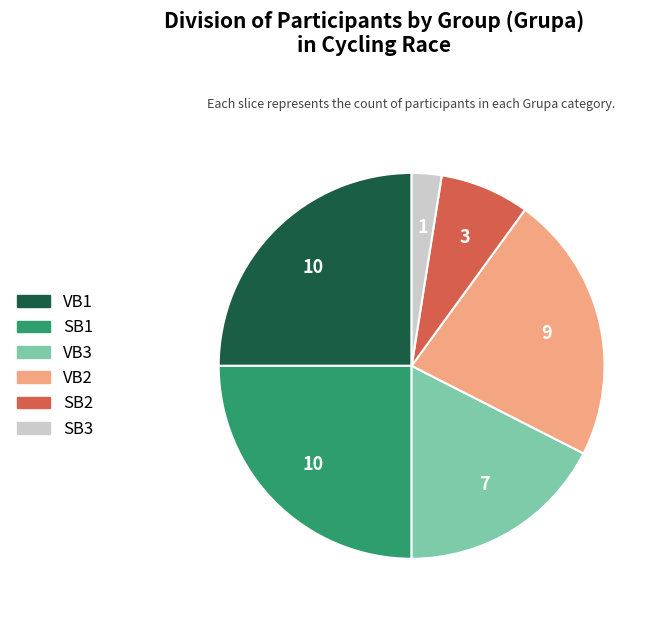

Which category has the smallest portion of the pie?

SB3